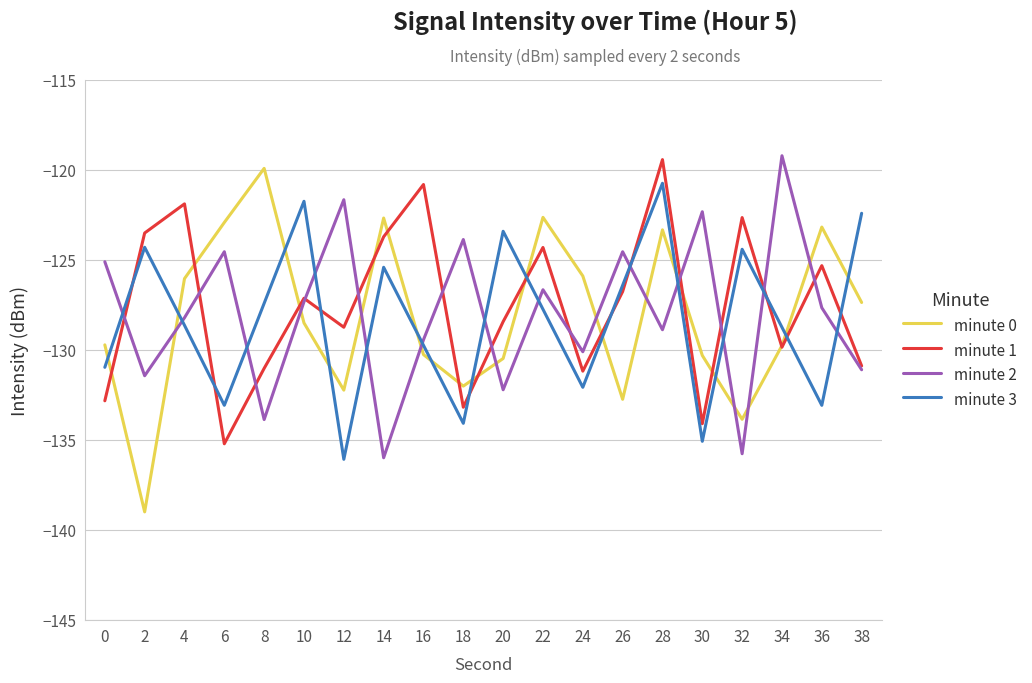

What is the sum of all minute 2 values?

-2560.3